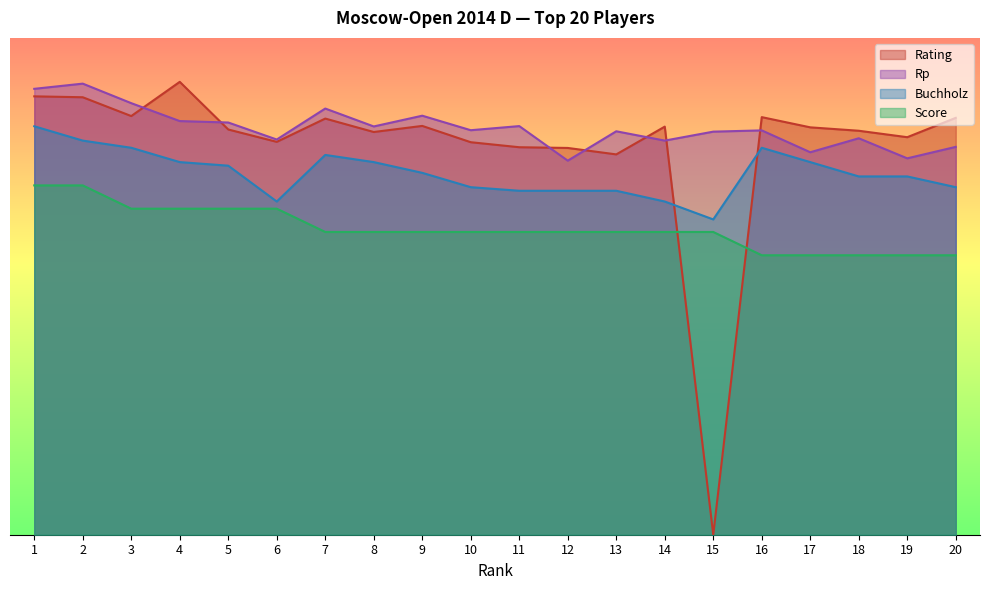

True or false: Rating has a value of 872.3 at 6.

False